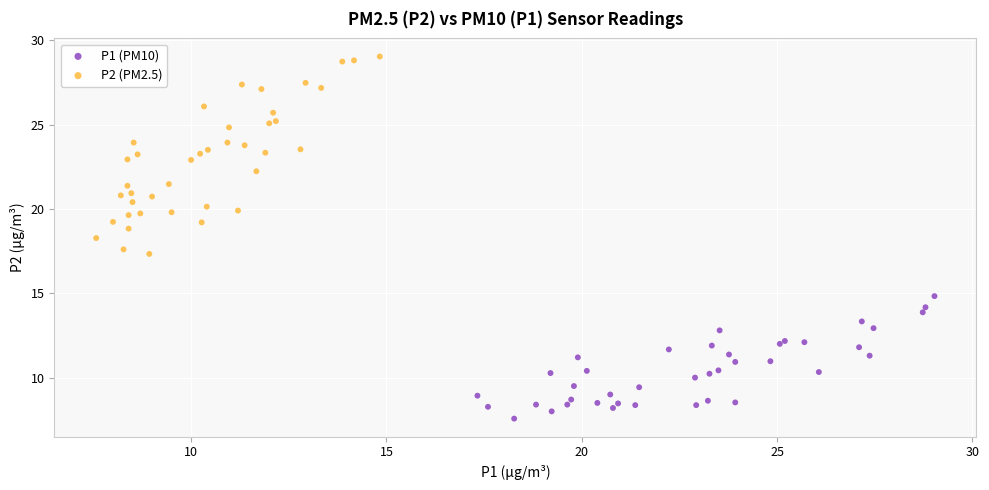

Which series contains the lowest Y value?

P1 (PM10)